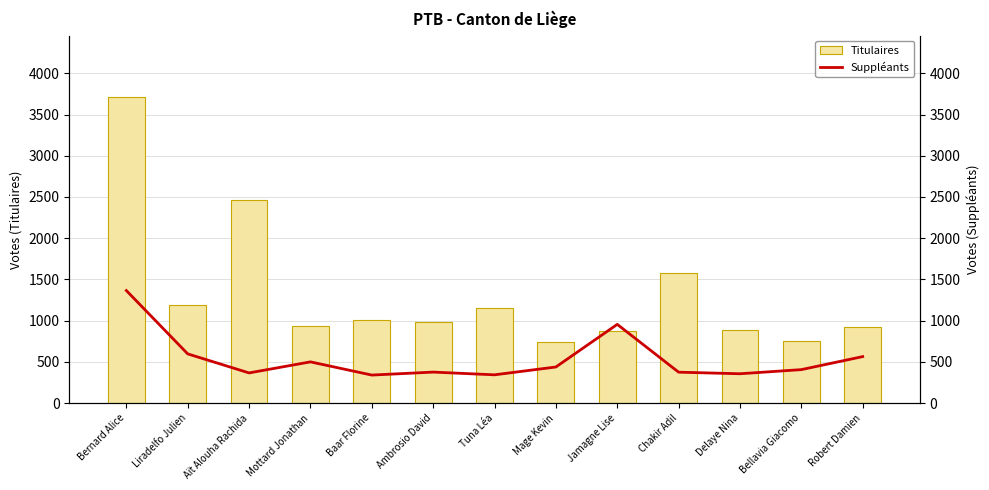

Rank the categories by Titulaires value from highest to lowest.

Bernard Alice, Aït Alouha Rachida, Chakir Adil, Liradelfo Julien, Tuna Léa, Baar Florine, Ambrosio David, Mottard Jonathan, Robert Damien, Delaye Nina, Jamagne Lise, Bellavia Giacomo, Mage Kevin